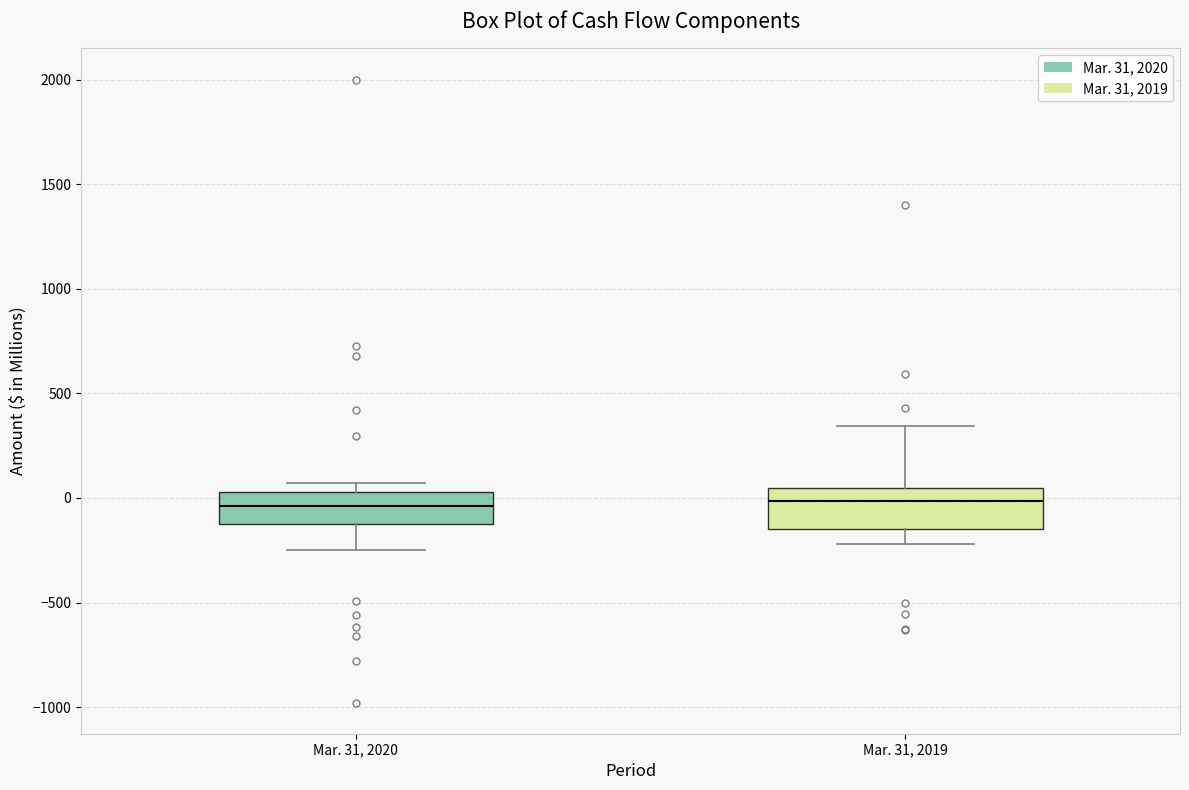

Where does the median line of the box for Mar. 31, 2019 sit on the y-axis? The values are not printed on the chart, so give them approximately, as read against the axis.

0